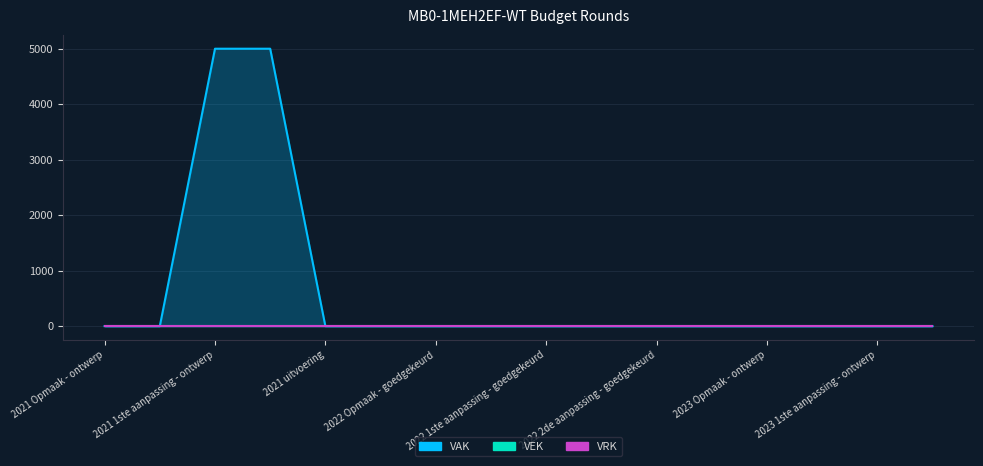

Which series has the largest total across all categories?

VAK